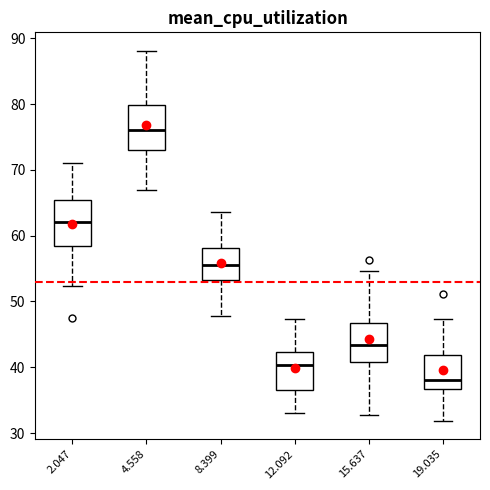

Reading left to right, read every box against the y-axis: the position of its median line, the range the box covers, and the ends of its whiskers. The values are not printed on the chart, so give them approximately, as read against the axis.

2.047: median 62, box 59 to 66, whiskers 52 to 71
4.558: median 76, box 73 to 80, whiskers 67 to 88
8.399: median 56, box 53 to 58, whiskers 48 to 64
12.092: median 40, box 37 to 42, whiskers 33 to 47
15.637: median 43, box 41 to 47, whiskers 33 to 55
19.035: median 38, box 37 to 42, whiskers 32 to 47